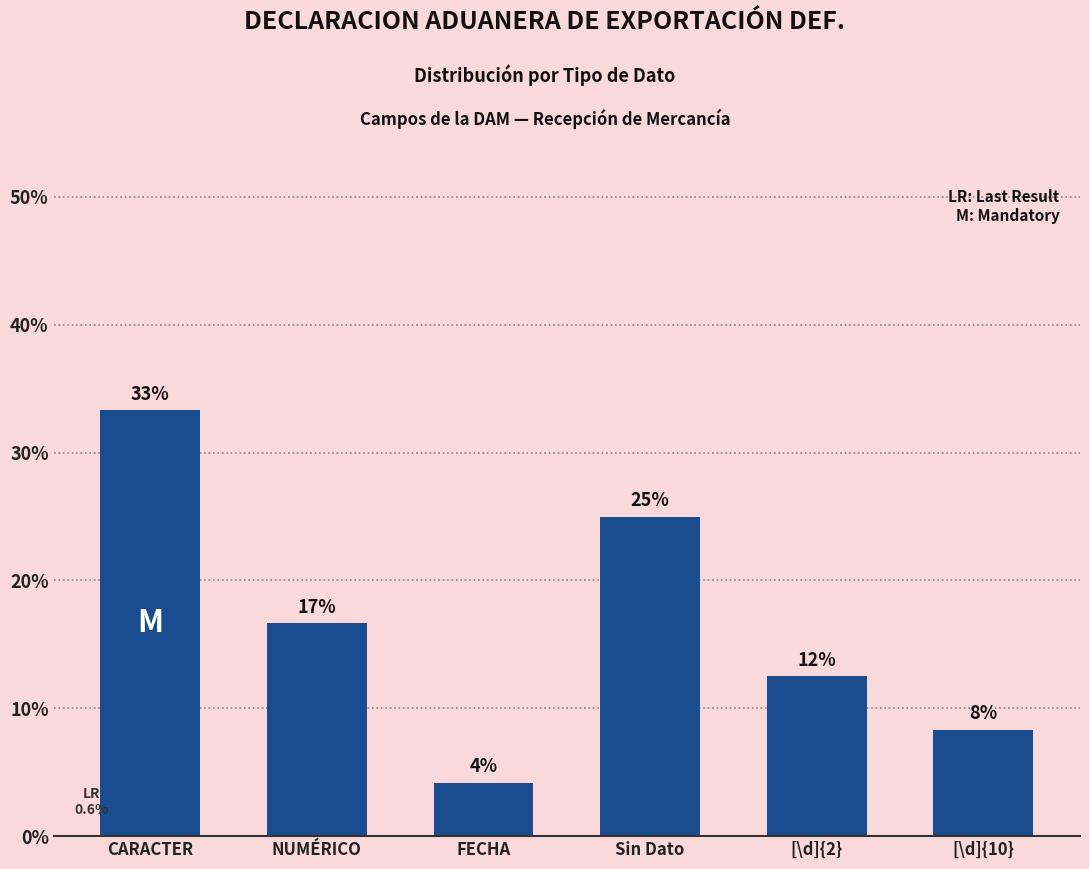

How many bars are there in total?

6